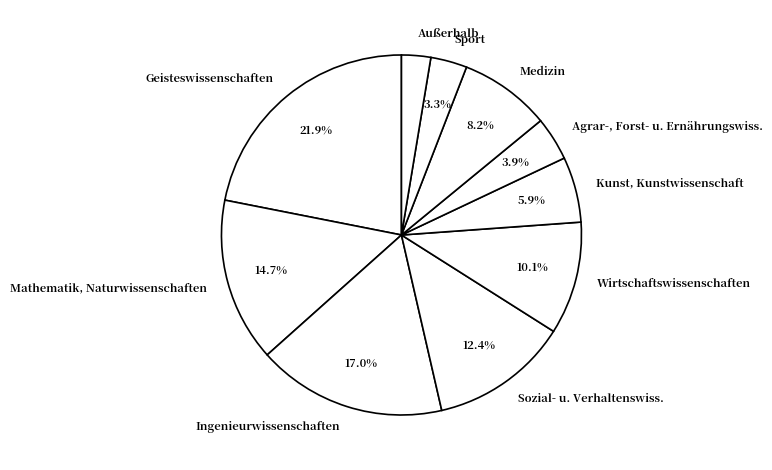

To the nearest percent, what is the combined percentage of Kunst, Kunstwissenschaft and Ingenieurwissenschaften?

23%